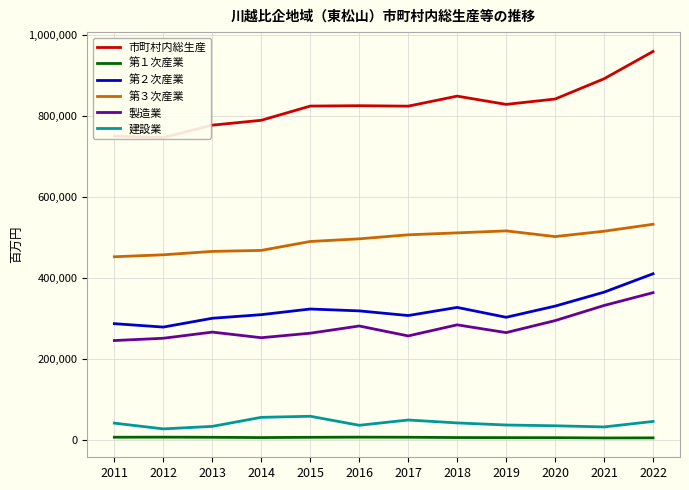

Is the value of 建設業 at 2015 greater than the value of 第２次産業 at 2013?

No